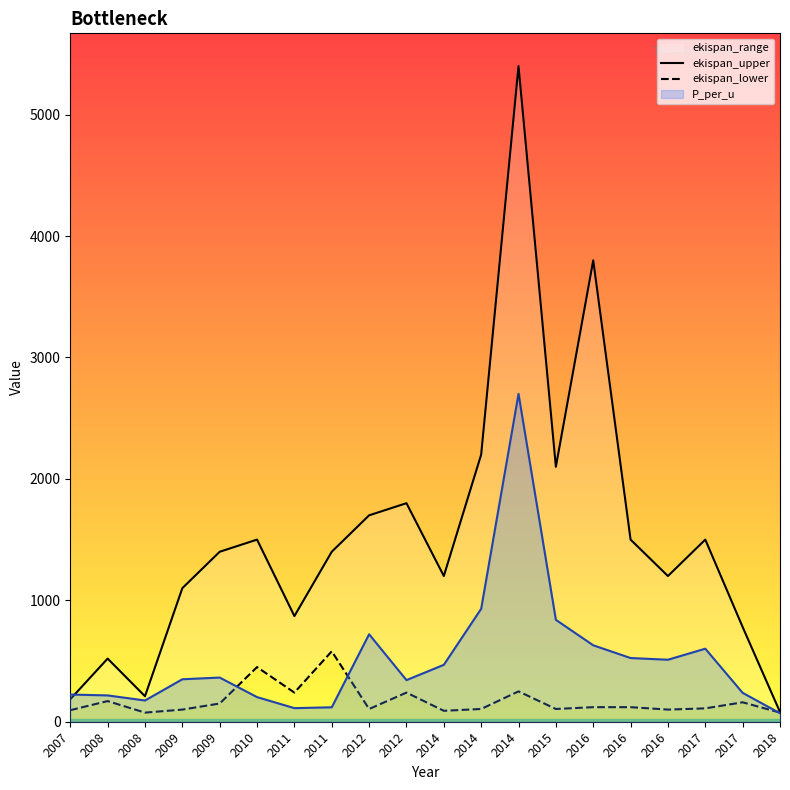

At which category is the sum across all series the highest?

2014